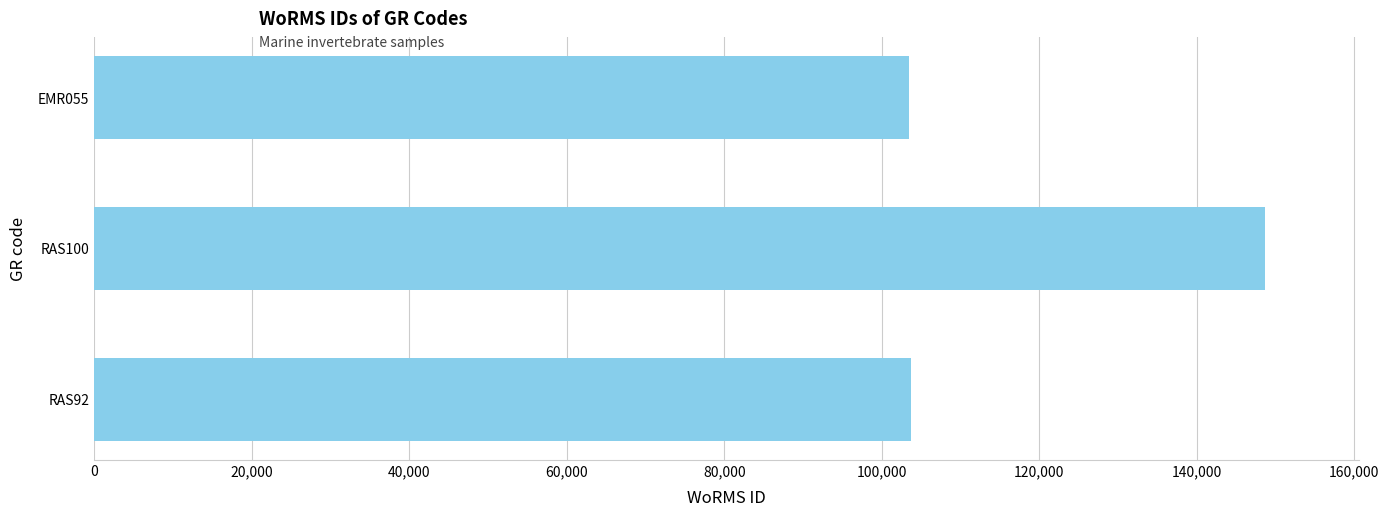

What is the change in value from EMR055 to RAS100?

+45243